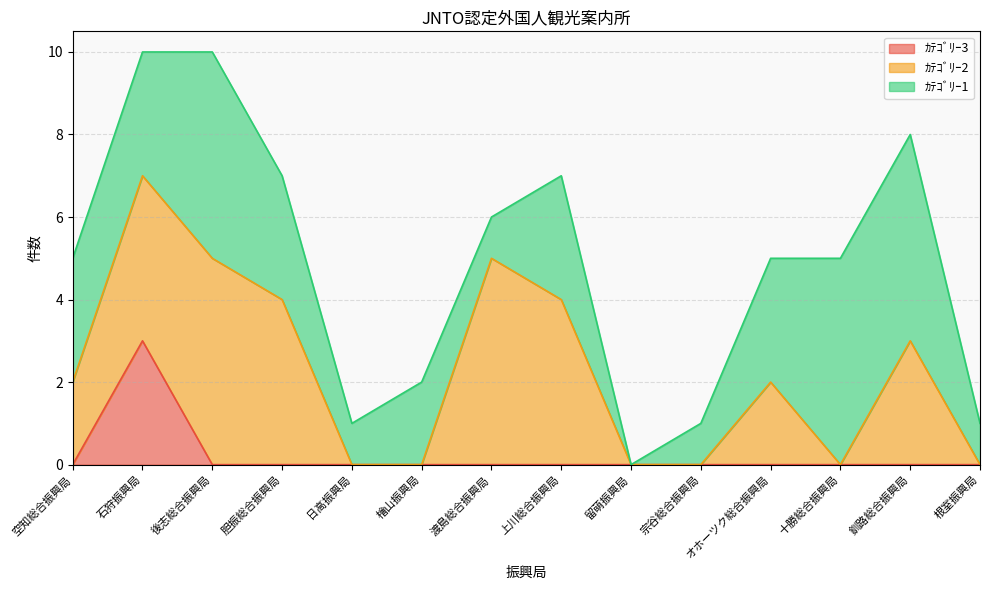

In ｶﾃｺﾞﾘｰ2, how many points are lower than both neighbors (excluding endpoints)?

1